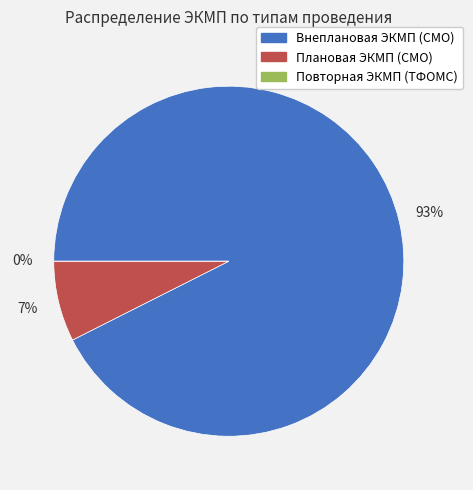

What is the total percentage of Плановая ЭКМП (СМО) and Внеплановая ЭКМП (СМО)?

100.0%